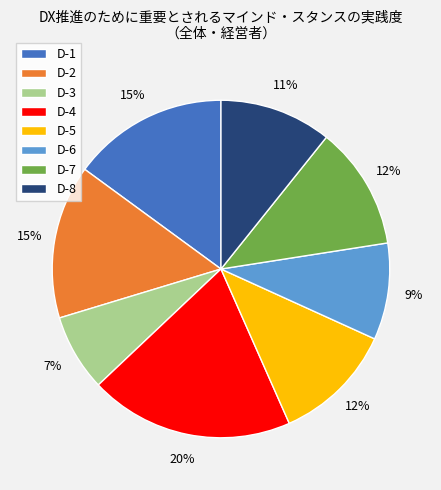

Do D-2 and D-1 together represent more than half of the pie?

No